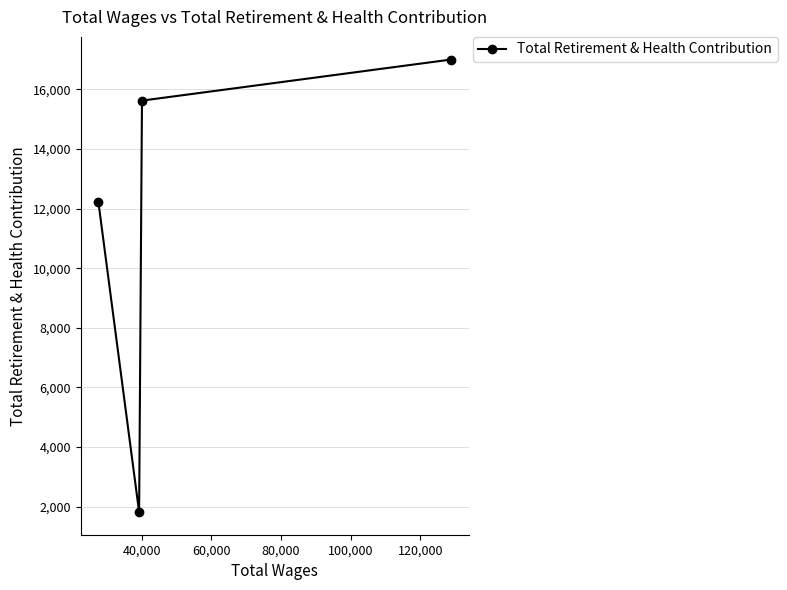

How many interior local valleys (lower than both neighbors) does the data have?

1